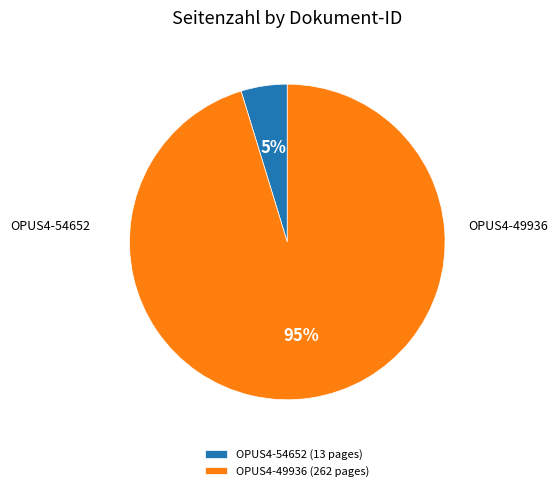

Is OPUS4-54652 the majority of the pie?

No